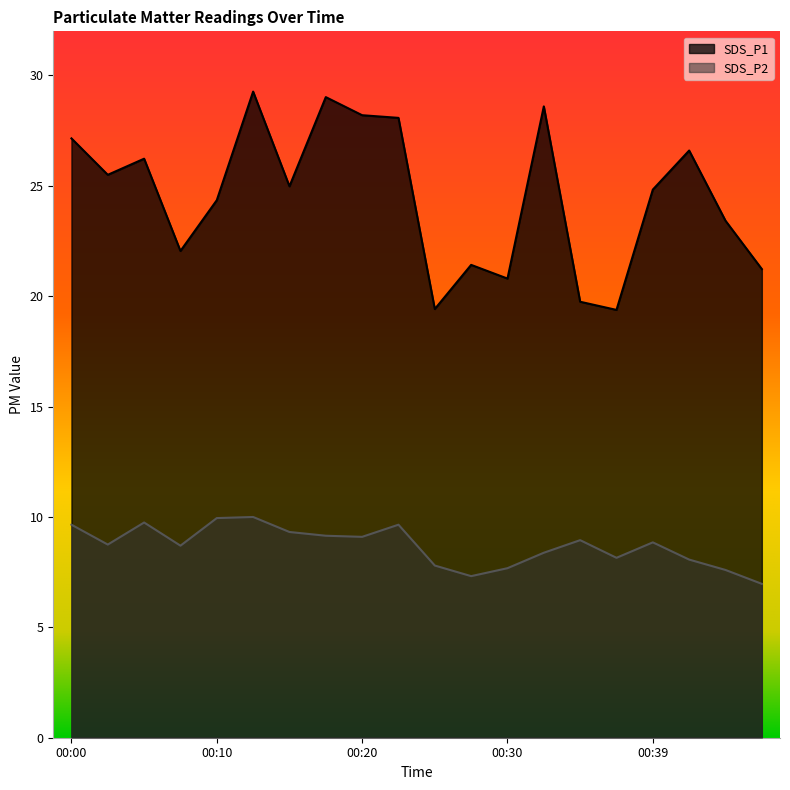

Does the chart have visible grid lines?

No